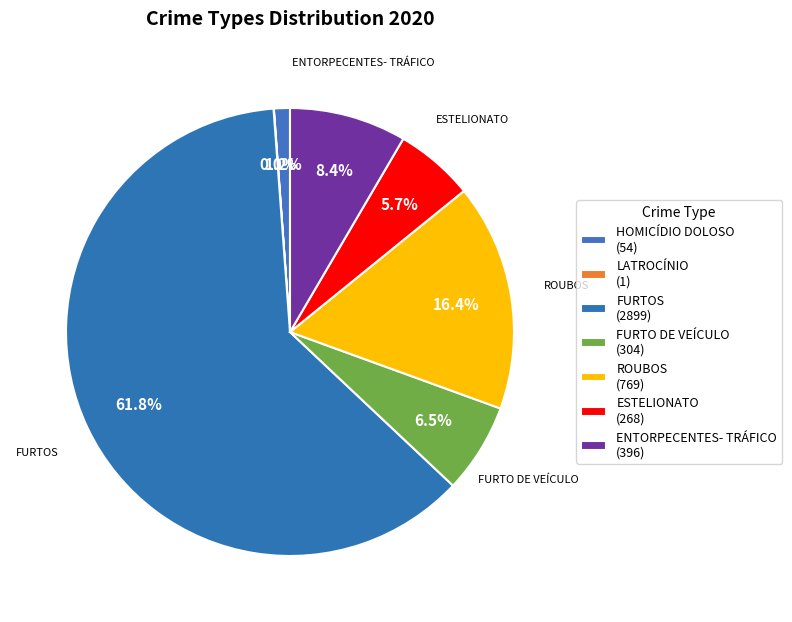

Which slice represents more than half of the pie?

FURTOS